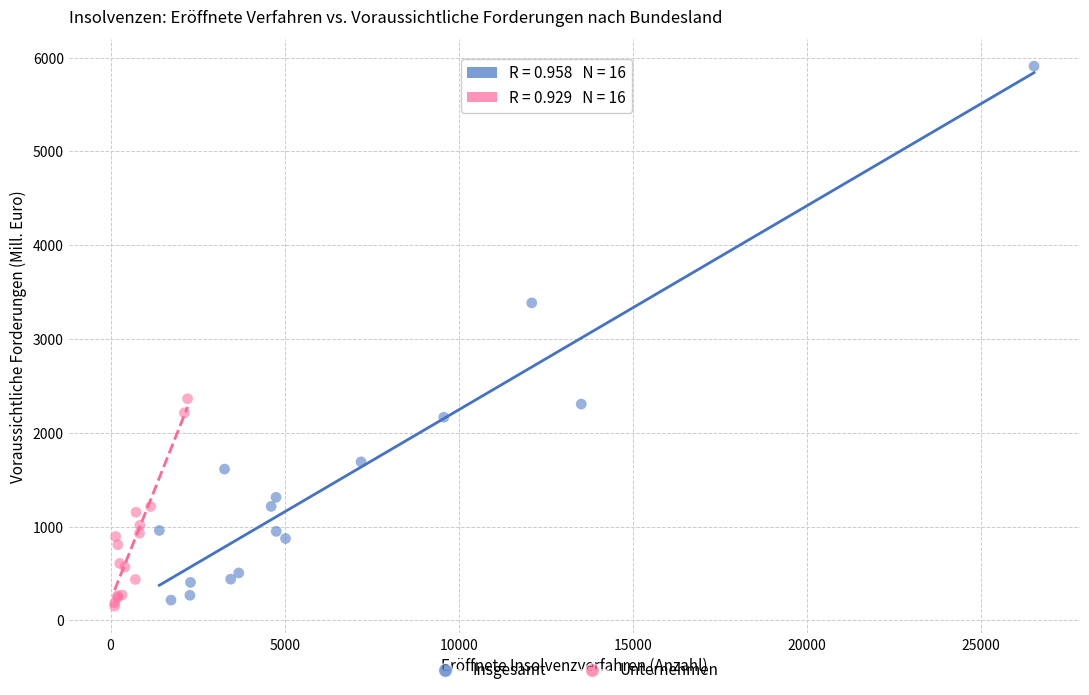

Which series contains the highest Y value?

Insgesamt